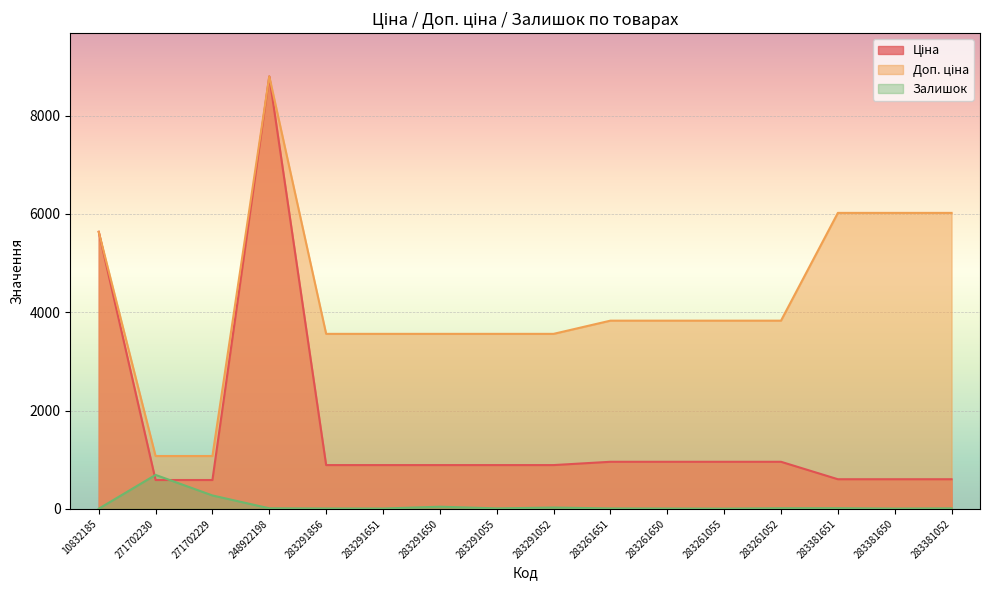

Reading left to right, transcribe all the data shown in this chart.

Ціна: 10832185=5636.0	271702230=586.0	271702229=586.0	248922198=8797.6	283291856=889.9	283291651=889.9	283291650=889.9	283291055=889.9	283291052=889.9	283261651=957.1	283261650=957.1	283261055=957.1	283261052=957.1	283381651=602.1	283381650=602.1	283381052=602.1
Доп. ціна: 10832185=5636.0	271702230=1074.5	271702229=1074.5	248922198=8797.6	283291856=3559.7	283291651=3559.7	283291650=3559.7	283291055=3559.7	283291052=3559.7	283261651=3828.4	283261650=3828.4	283261055=3828.4	283261052=3828.4	283381651=6020.8	283381650=6020.8	283381052=6020.8
Залишок: 10832185=2.0	271702230=690.0	271702229=272.0	248922198=11.0	283291856=7.0	283291651=6.0	283291650=43.0	283291055=9.0	283291052=26.0	283261651=8.0	283261650=6.0	283261055=4.0	283261052=12.0	283381651=13.0	283381650=5.0	283381052=10.0